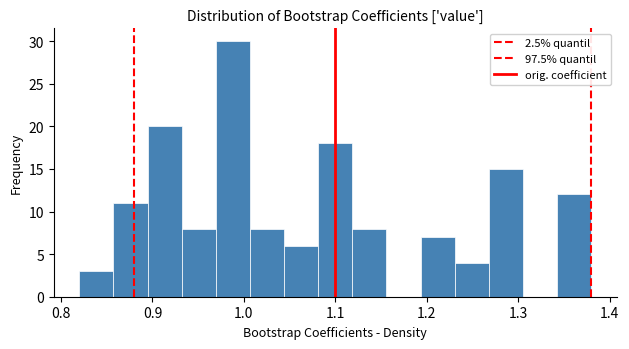

Around what value on the x-axis is the tallest bar? Give the approximate position of its centre, as read against the axis.

0.99